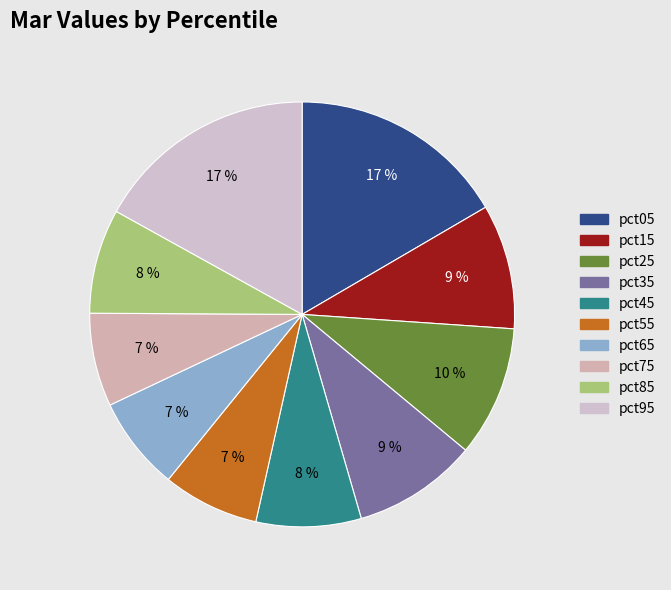

Combined, do pct55 and pct15 account for over 50%?

No